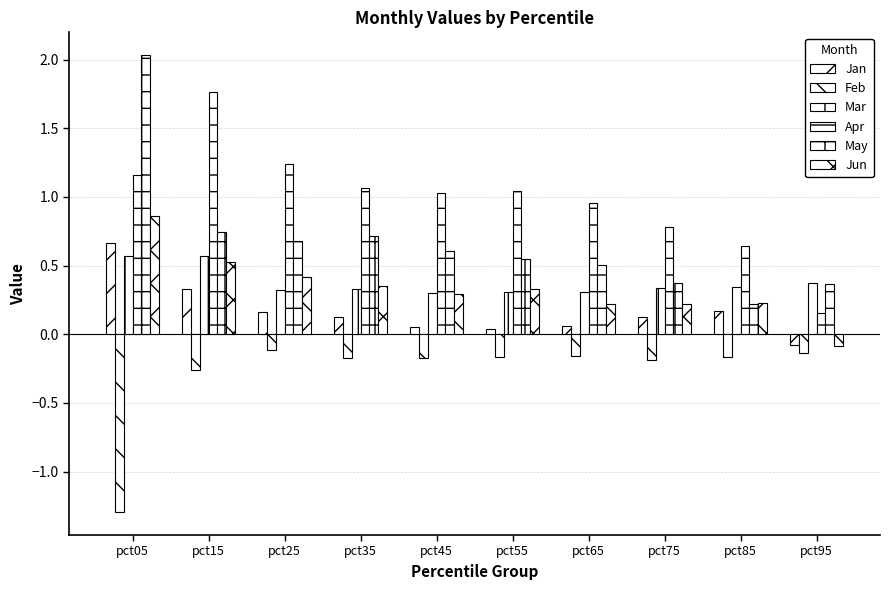

Count the number of data series in this chart.

6